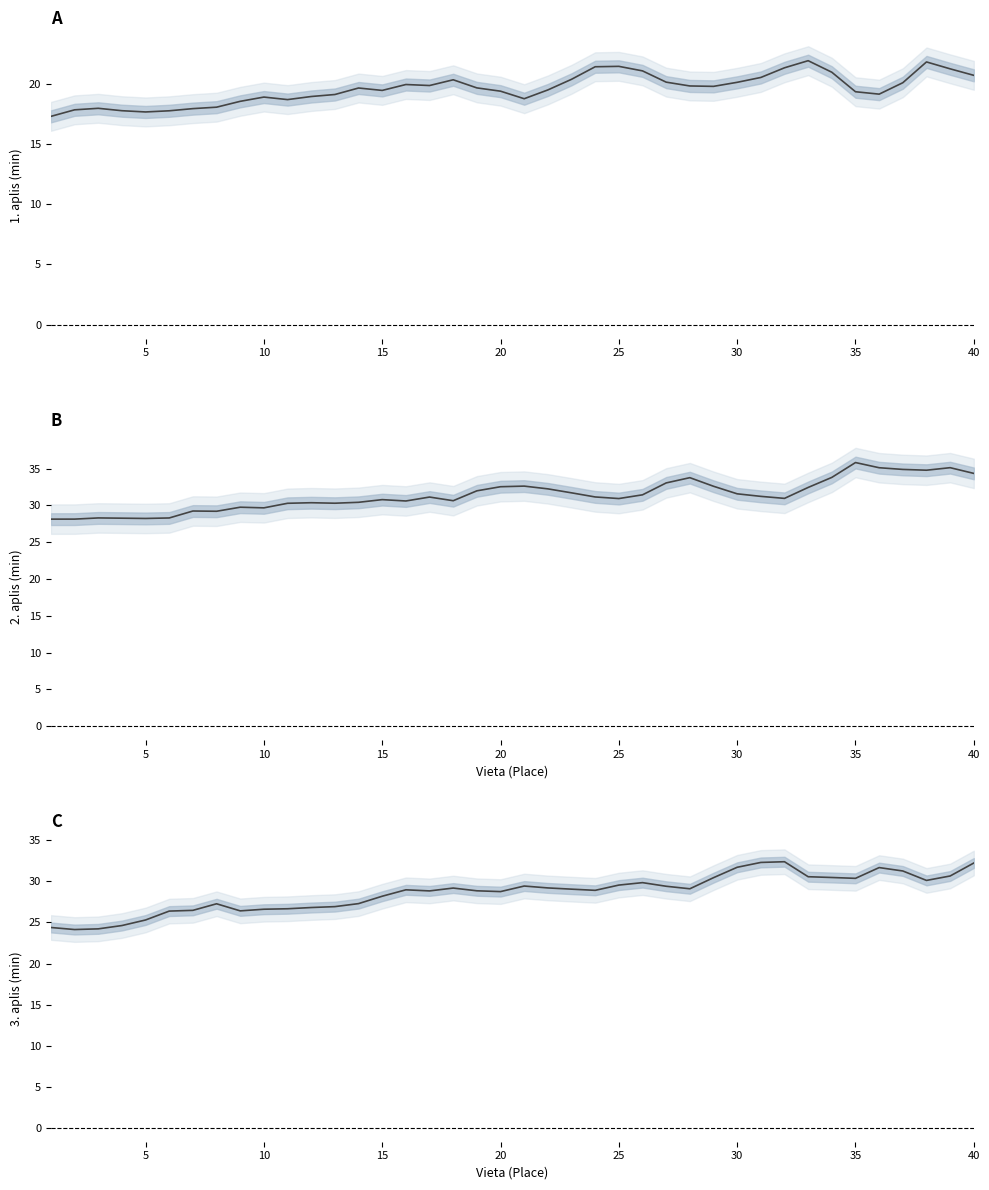

List the series in order of their peak value, highest first.

2. aplis, 3. aplis, 1. aplis